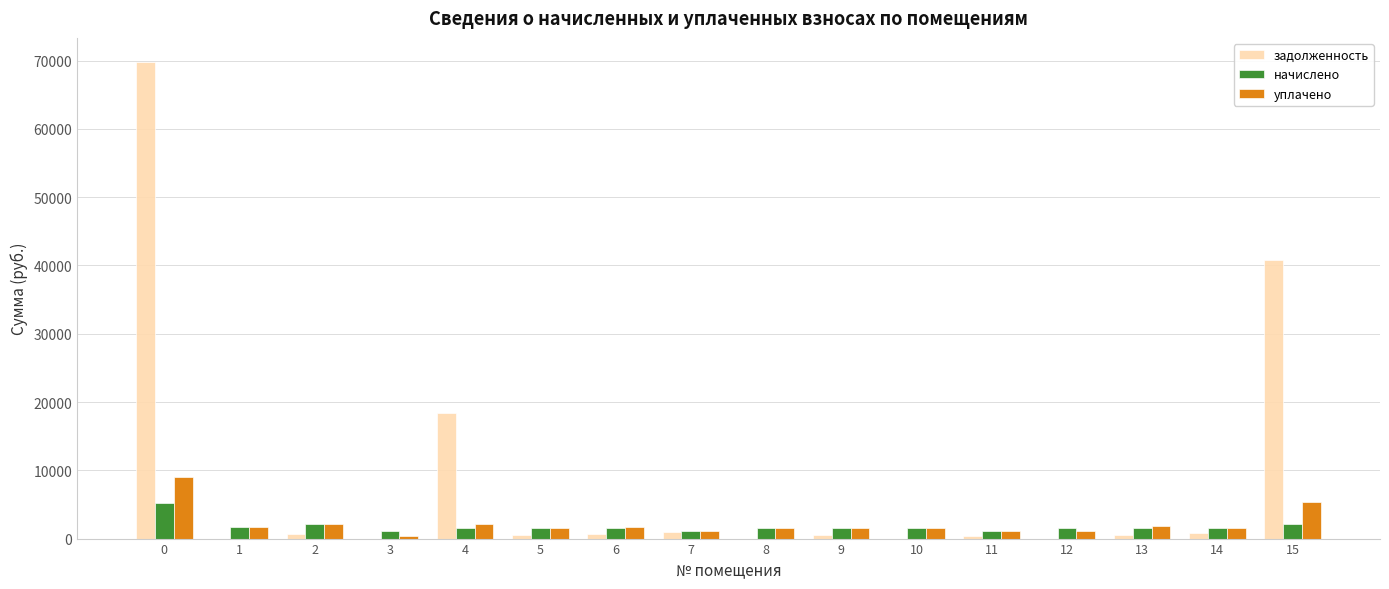

How many distinct data groups are displayed?

3